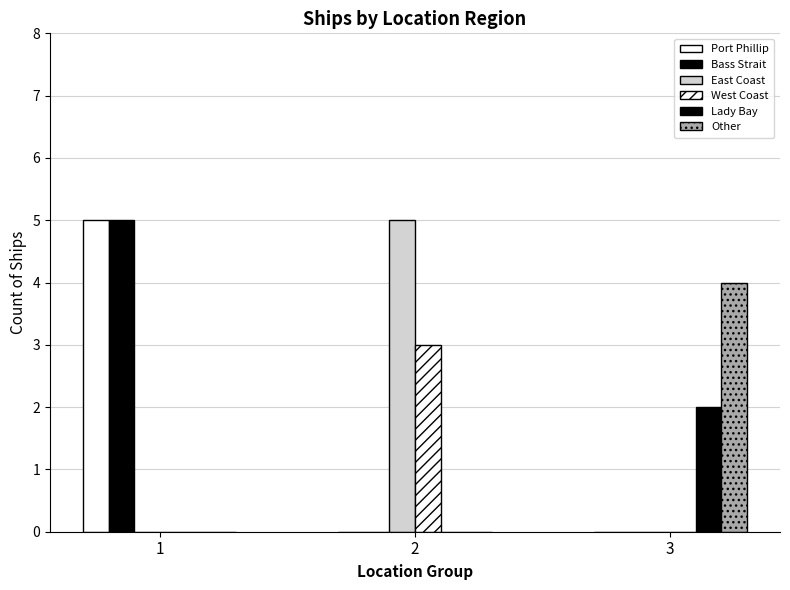

Count the number of categories in the chart.

3